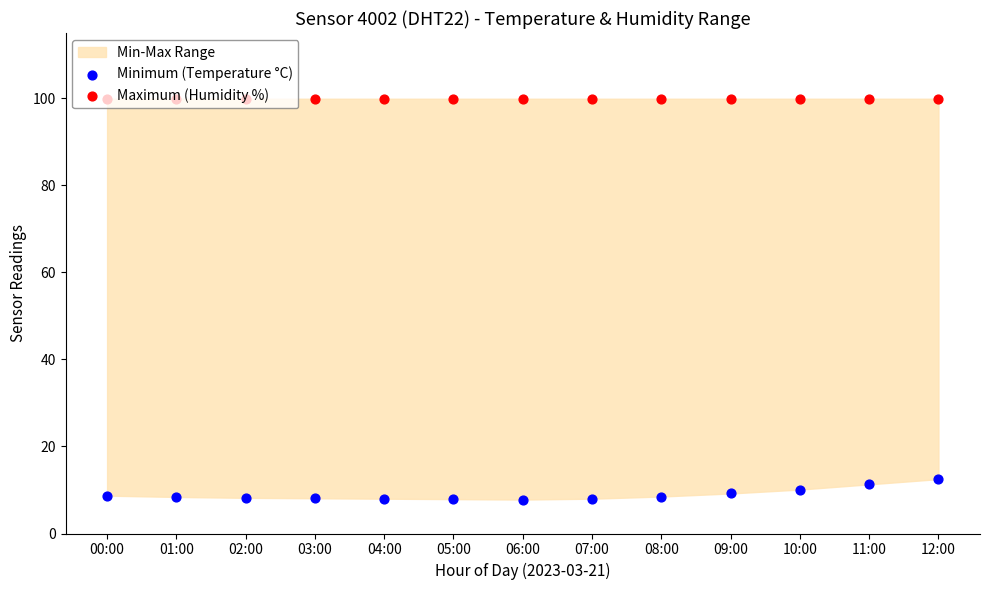

Is the value of Maximum (Humidity %) at 07:00 greater than the value of Minimum (Temperature °C) at 08:00?

Yes